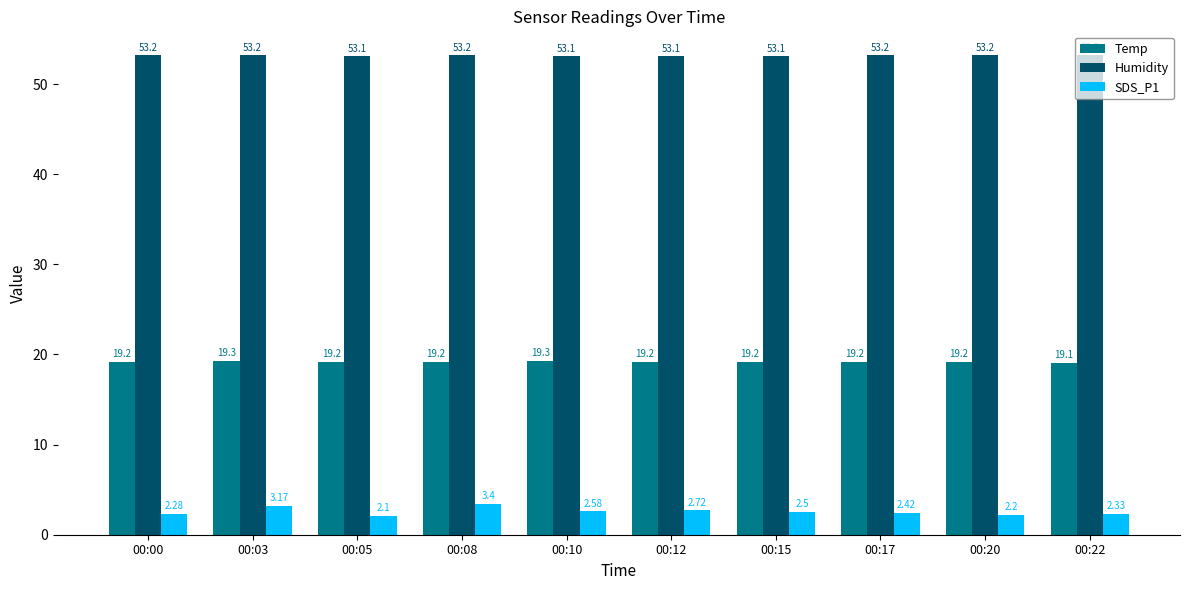

Rank the series by their average value, from highest to lowest.

Humidity, Temp, SDS_P1